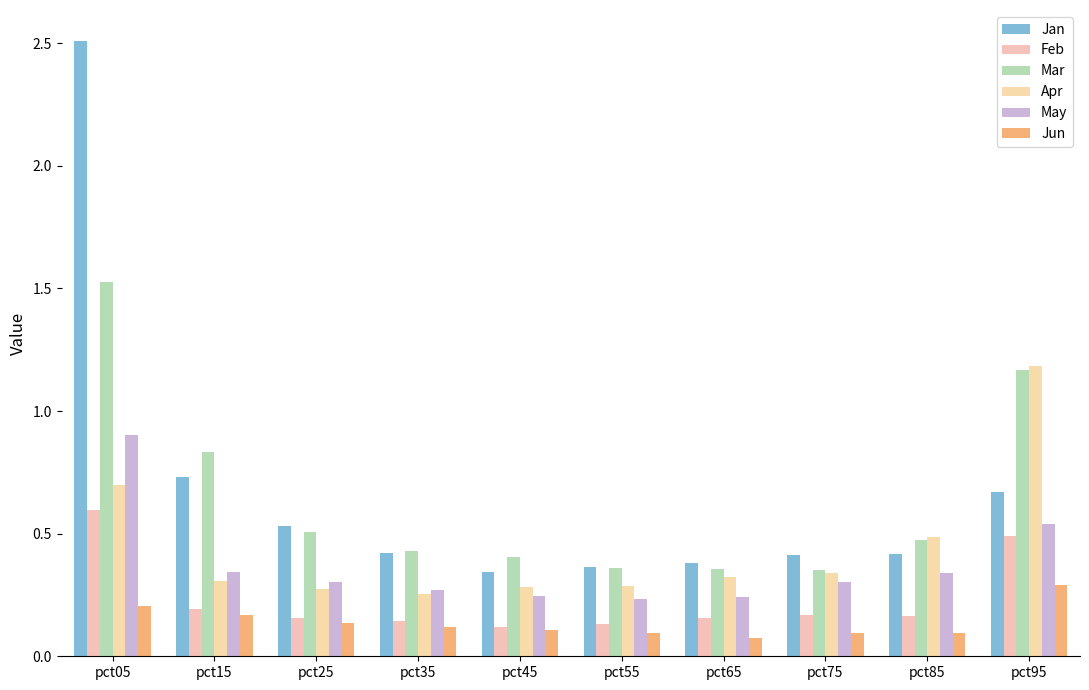

Rank the series by their maximum value, from highest to lowest.

Jan, Mar, Apr, May, Feb, Jun